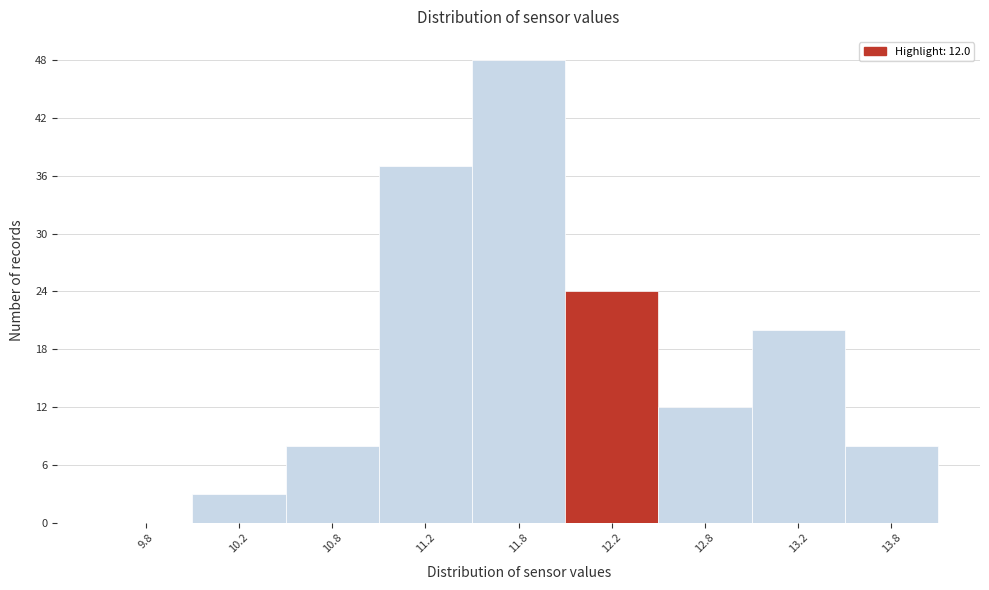

Reading left to right, transcribe all the data shown in this chart.

9.8=0	10.2=3	10.8=8	11.2=37	11.8=48	12.2=24	12.8=12	13.2=20	13.8=8